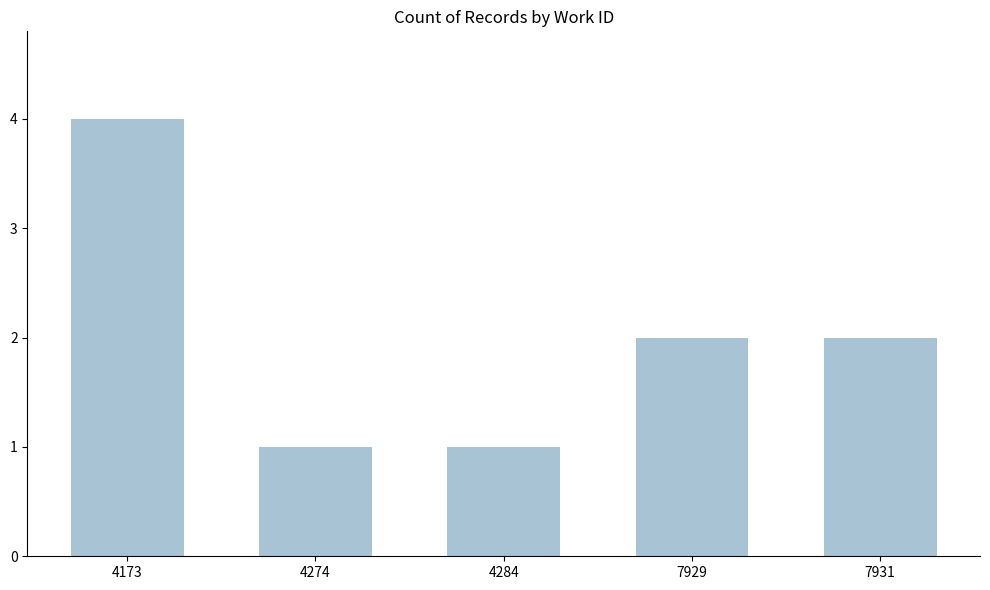

What is the value of the 4th bar from the left?

2